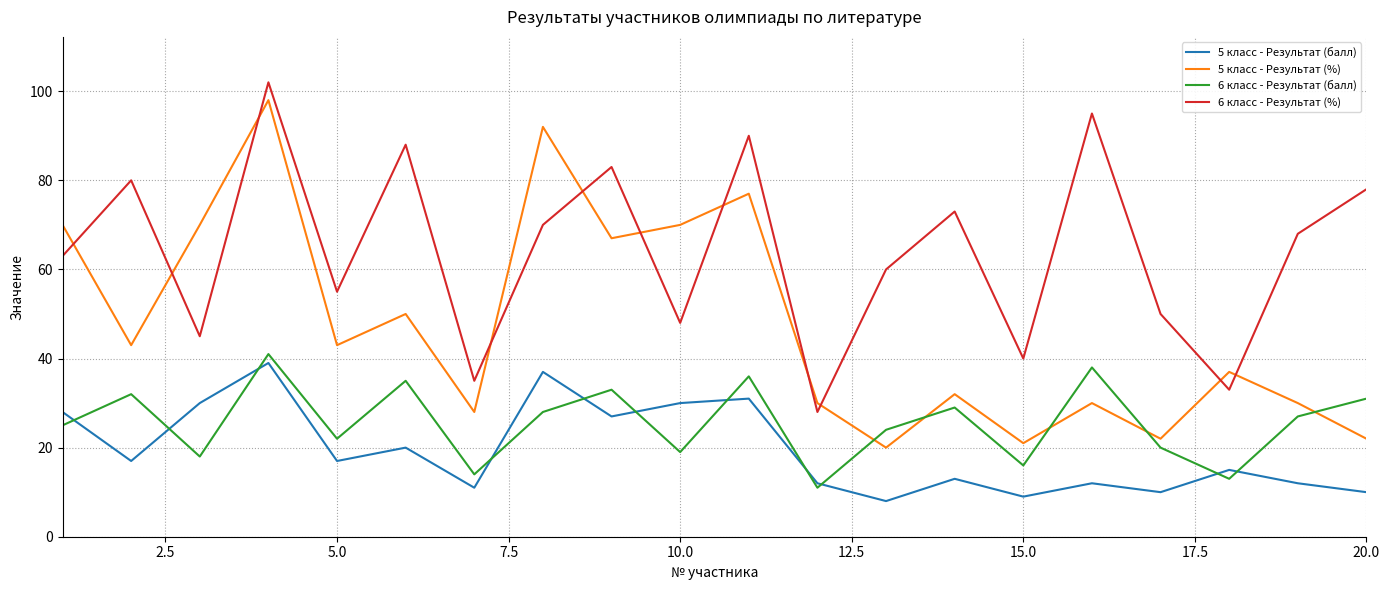

What is the lowest value of the 5 класс - Результат (балл) series?

8